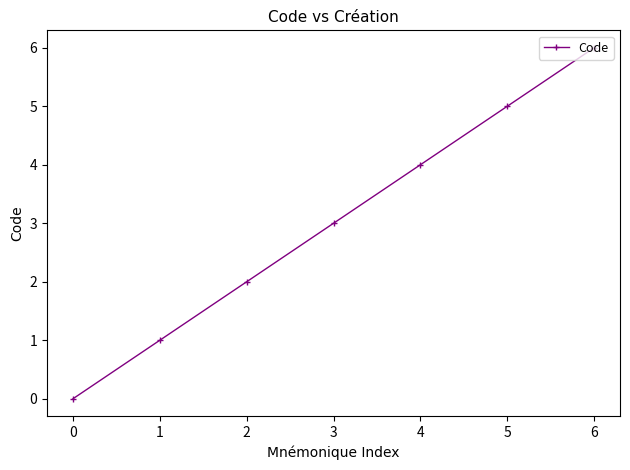

Rank the categories by value from highest to lowest.

6, 5, 4, 3, 2, 1, 0